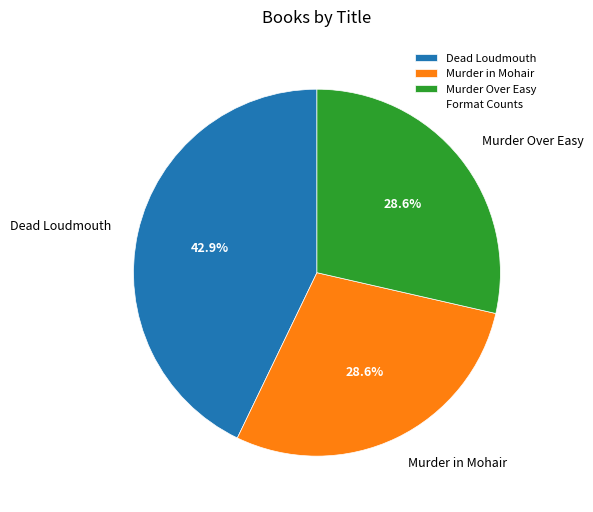

What is the largest slice in the pie chart?

Dead Loudmouth